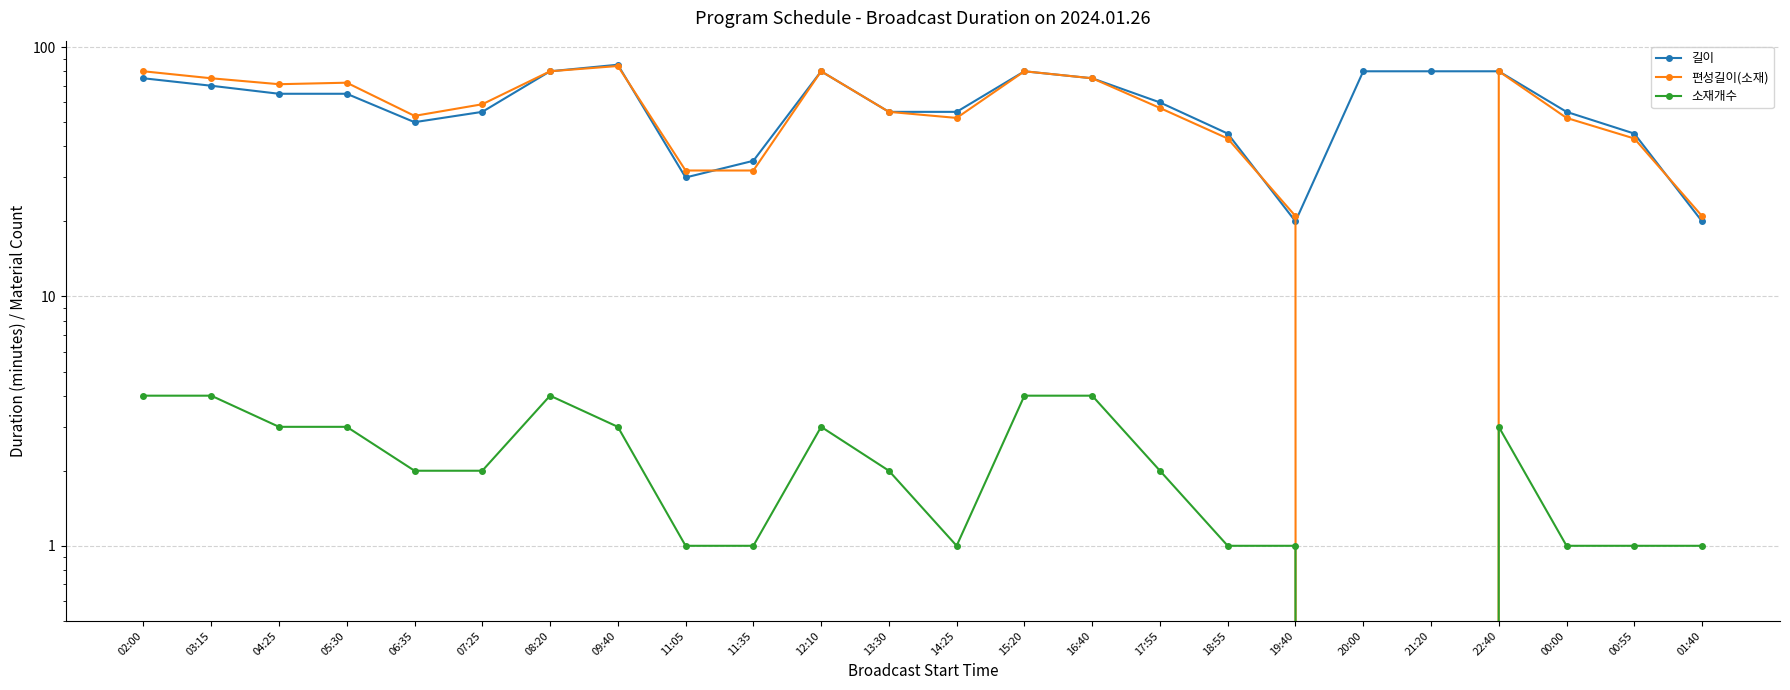

Does the chart display data point markers on the line(s)?

Yes